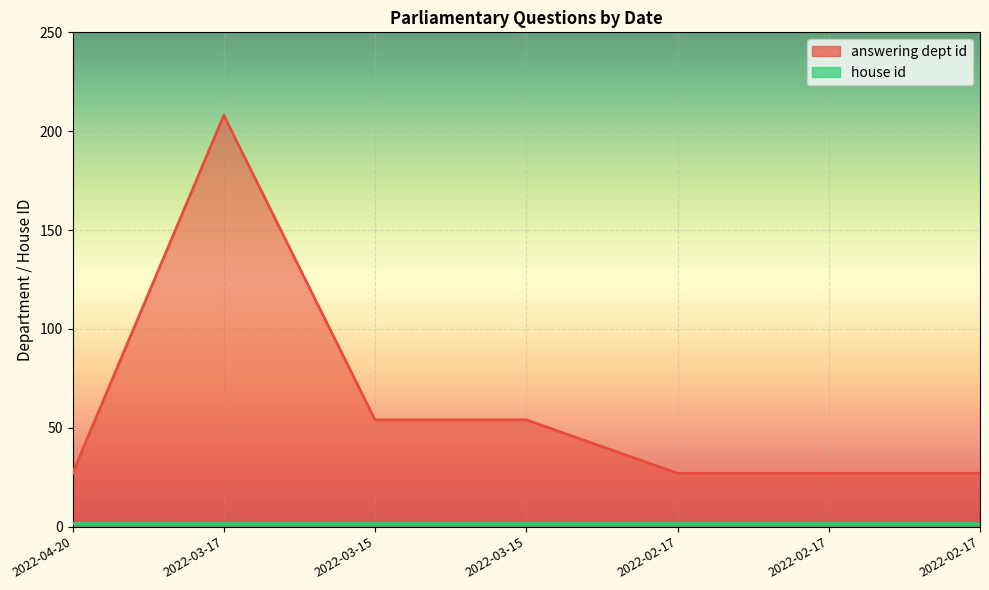

Reading left to right, list all the values displayed in this chart.

27	208	54	54	27	27	27